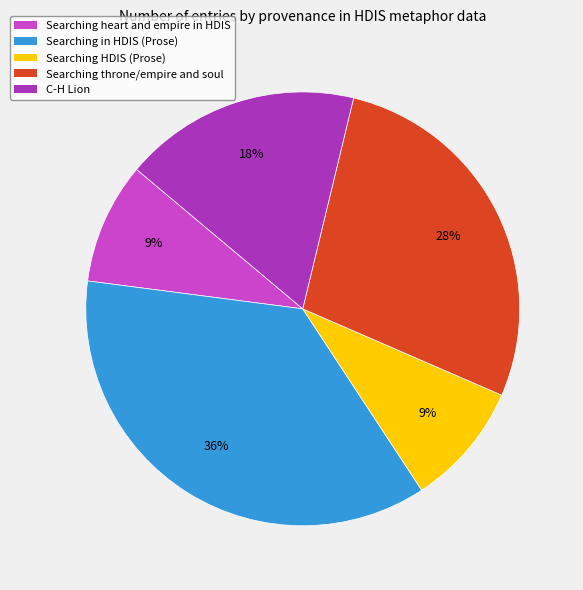

To the nearest percent, what is the difference between the largest and smallest slice percentages?

27%